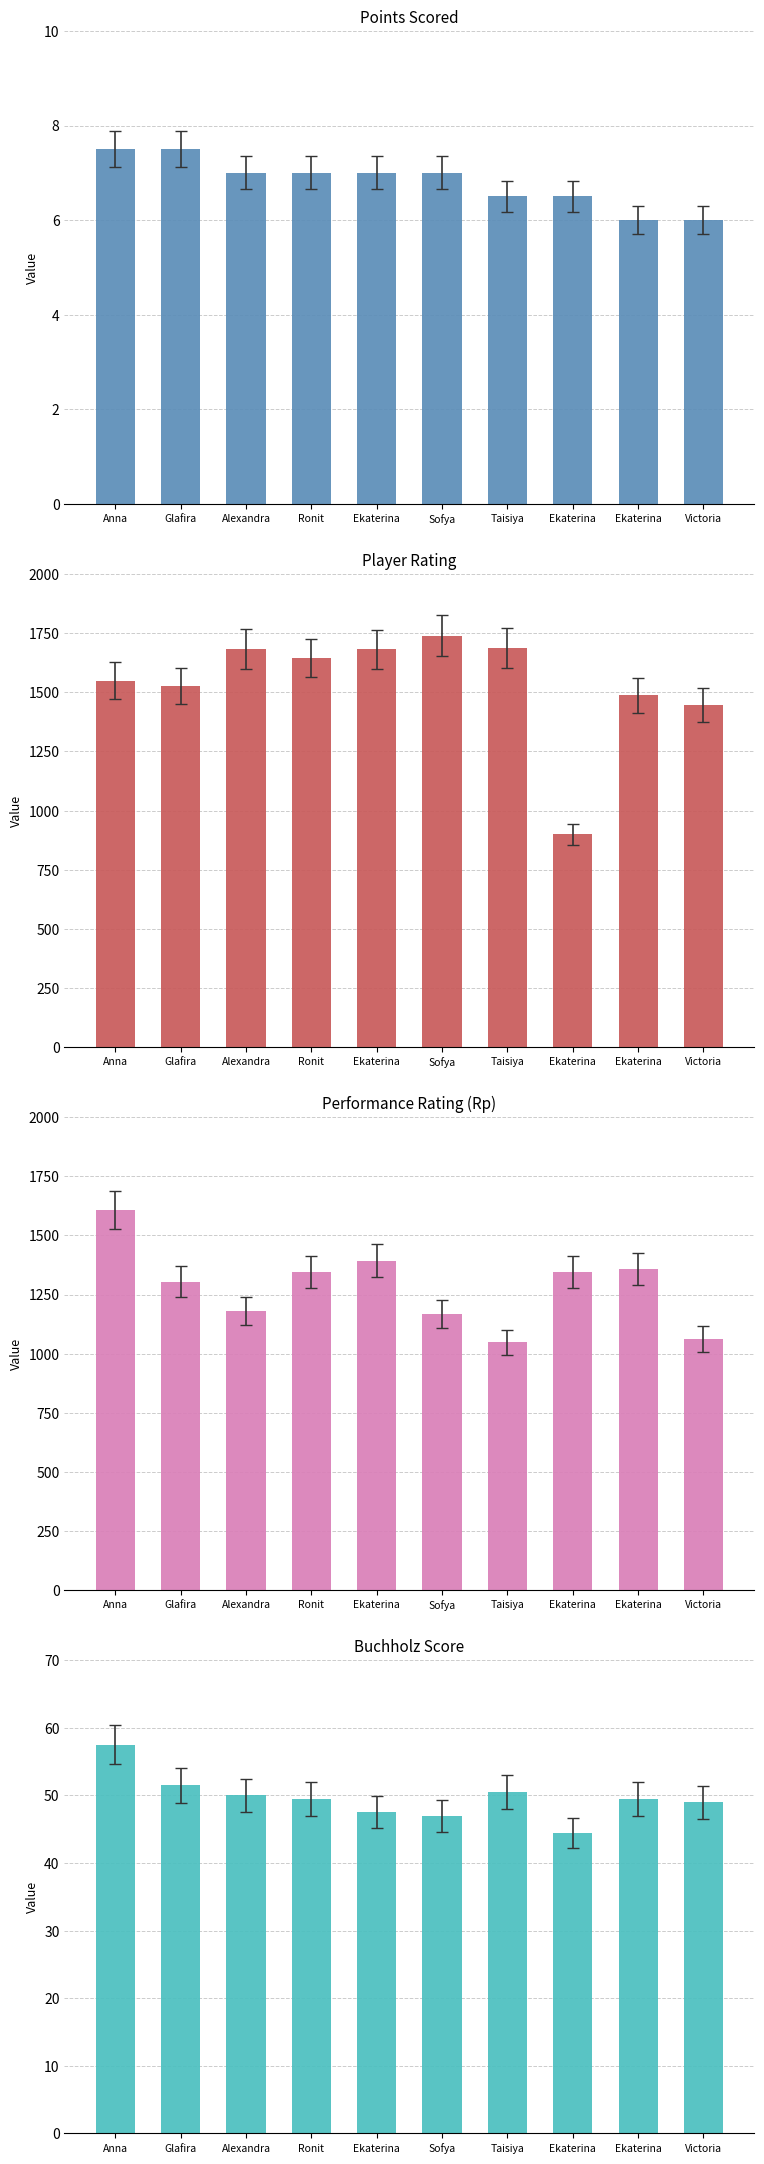

What are all the series names shown in the legend?

Points, Rating, Rp, Buchholz